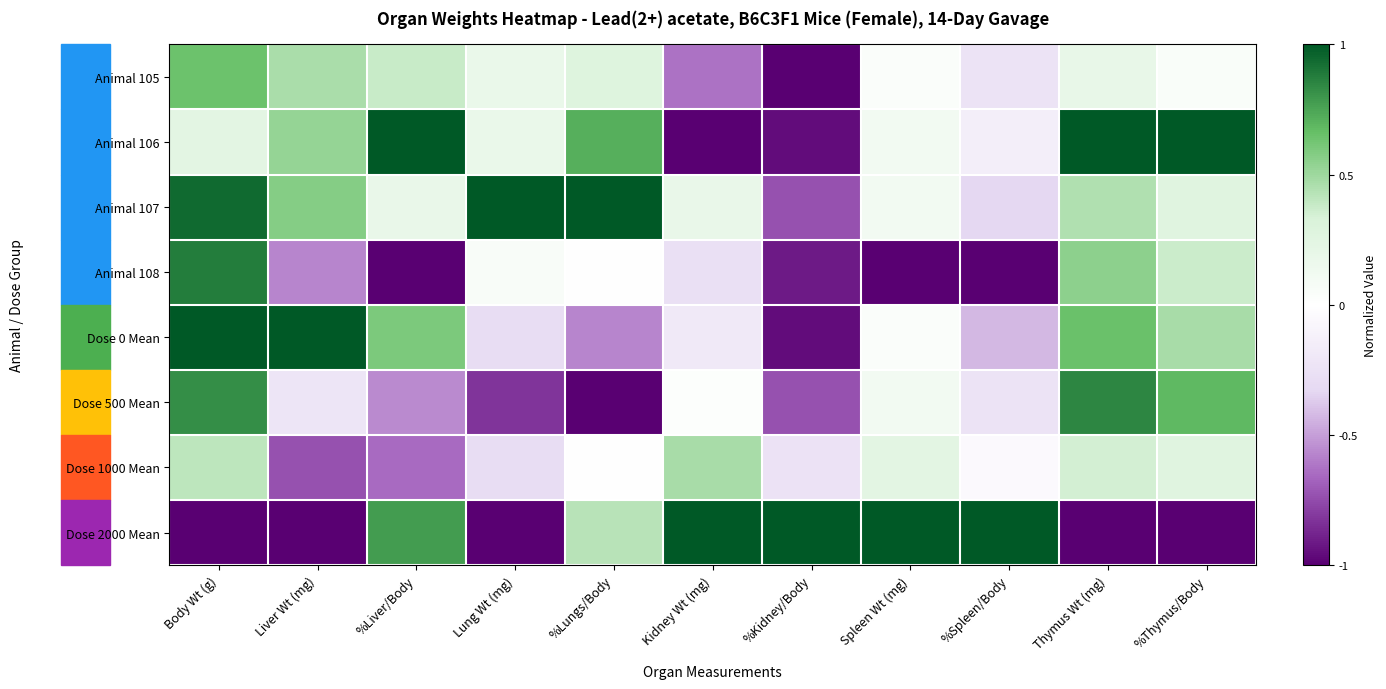

Between Body Wt (g) and %Thymus/Body, which is larger?

Body Wt (g)